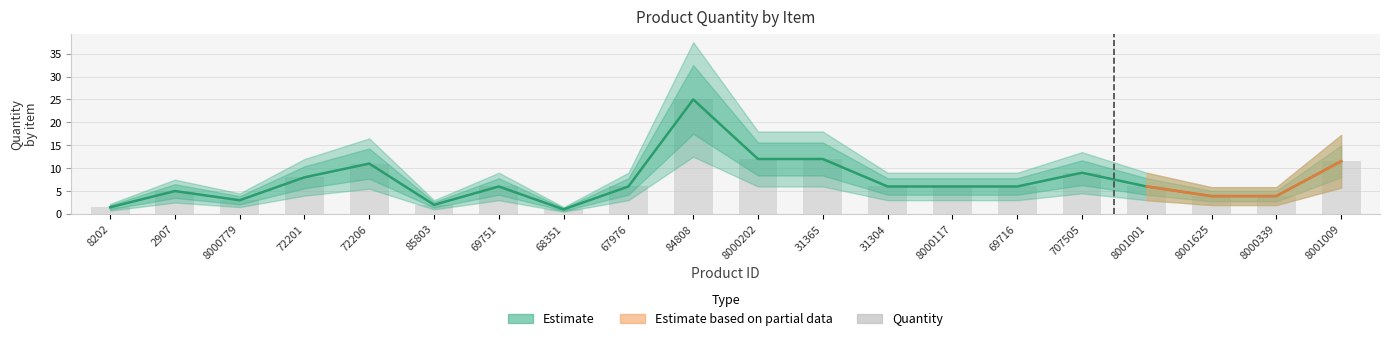

What is the value of the 11th bar from the left?

12.0